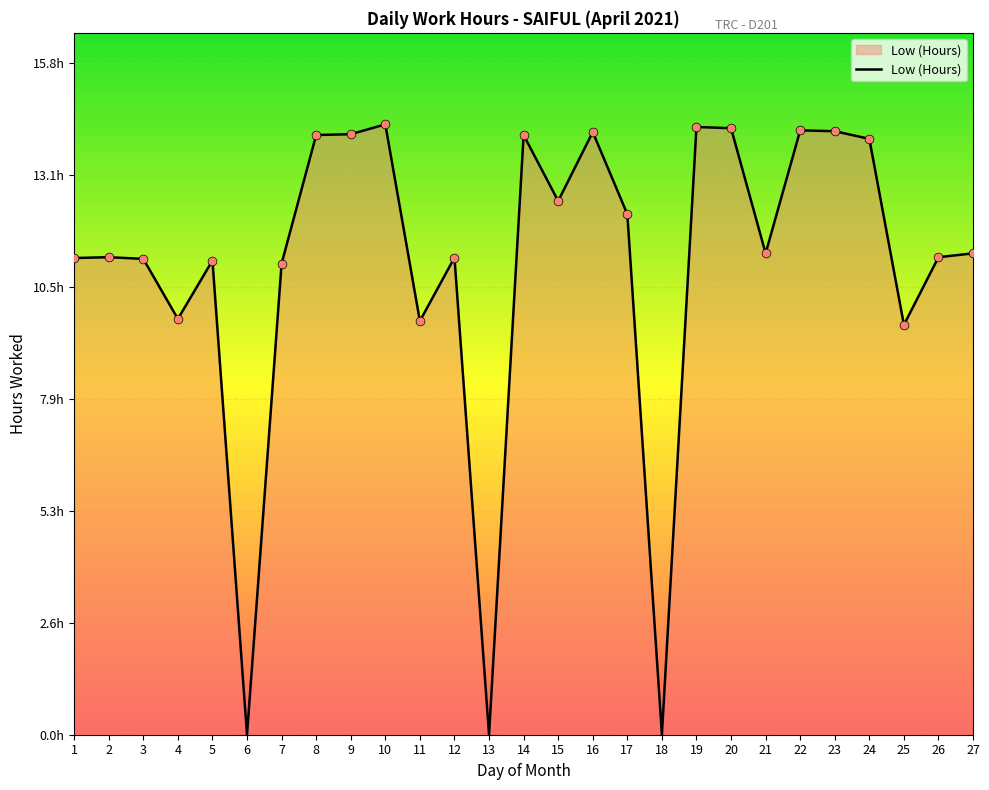

Which has a higher value, 19 or 25?

19